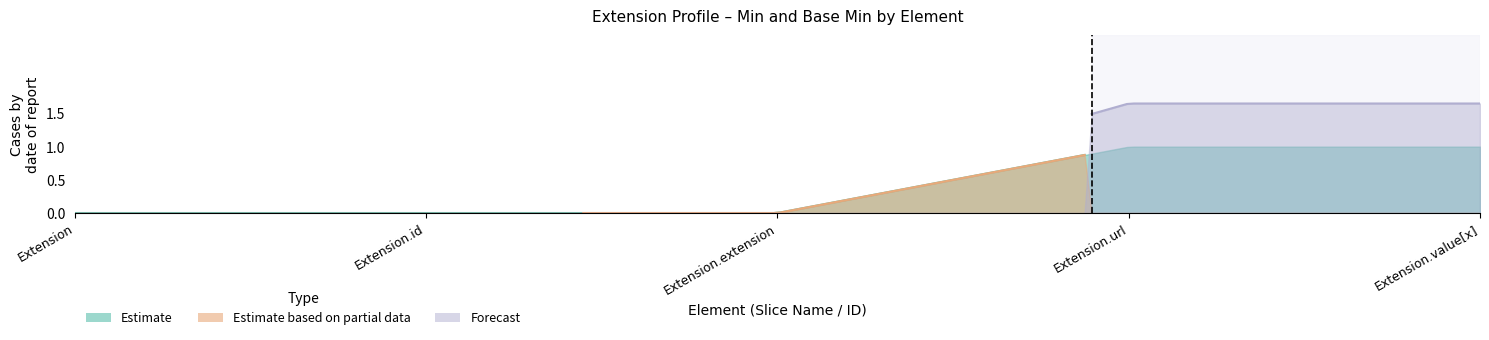

How many values in Estimate based on partial data are above zero?

2